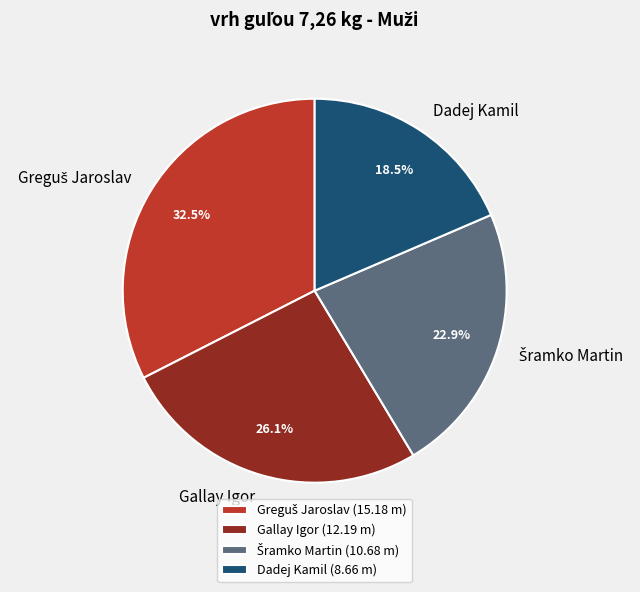

Approximately how many times larger is the value at Gallay Igor compared to Dadej Kamil?

1.4